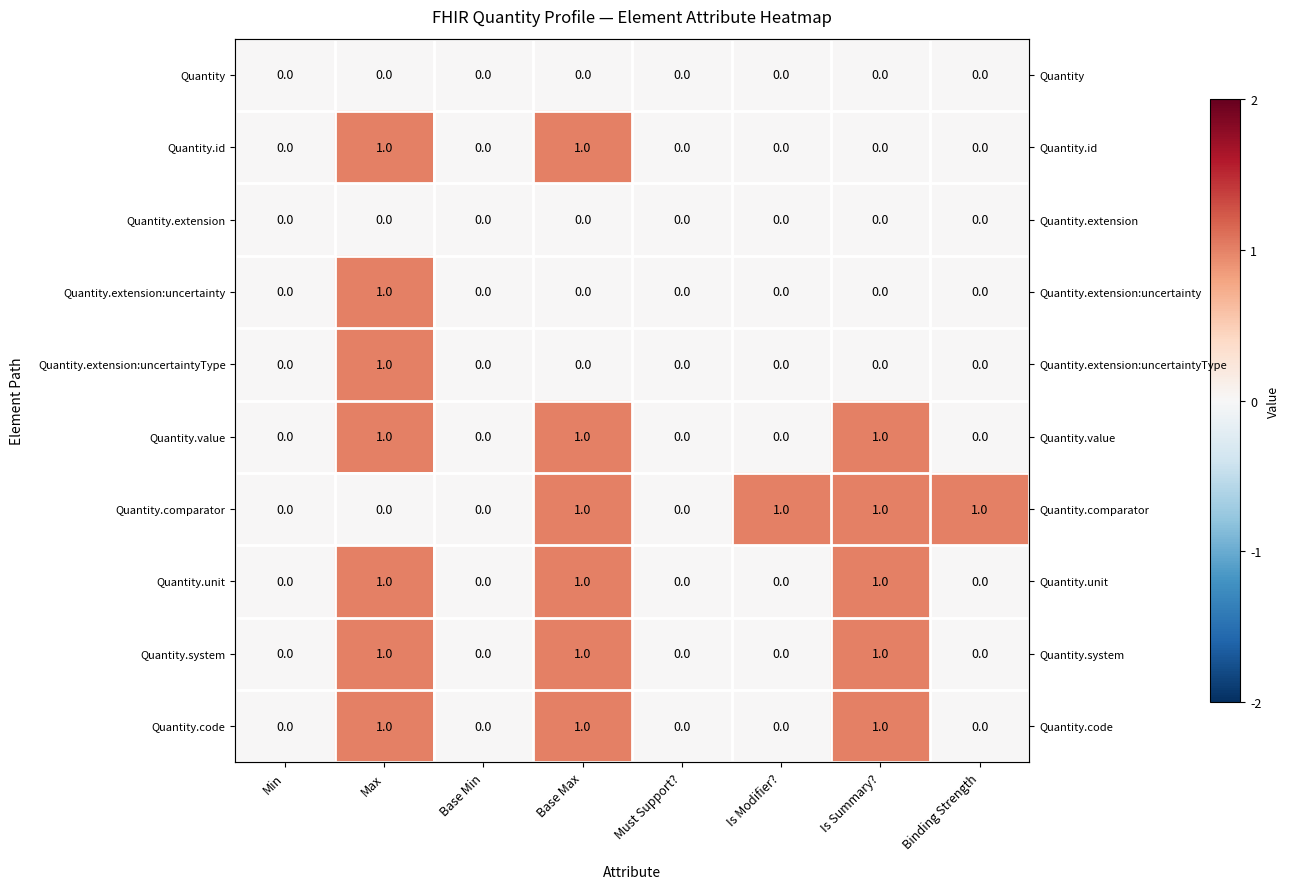

At which category is the sum across all series the highest?

Max